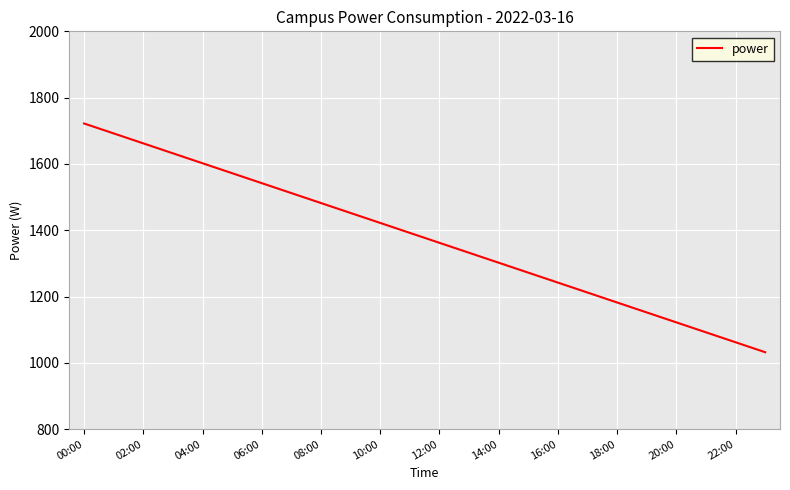

Reading left to right, transcribe all the data shown in this chart.

1722	1692	1662	1632	1602	1572	1542	1512	1482	1452	1422	1392	1362	1332	1302	1272	1242	1212	1182	1152	1122	1092	1062	1032